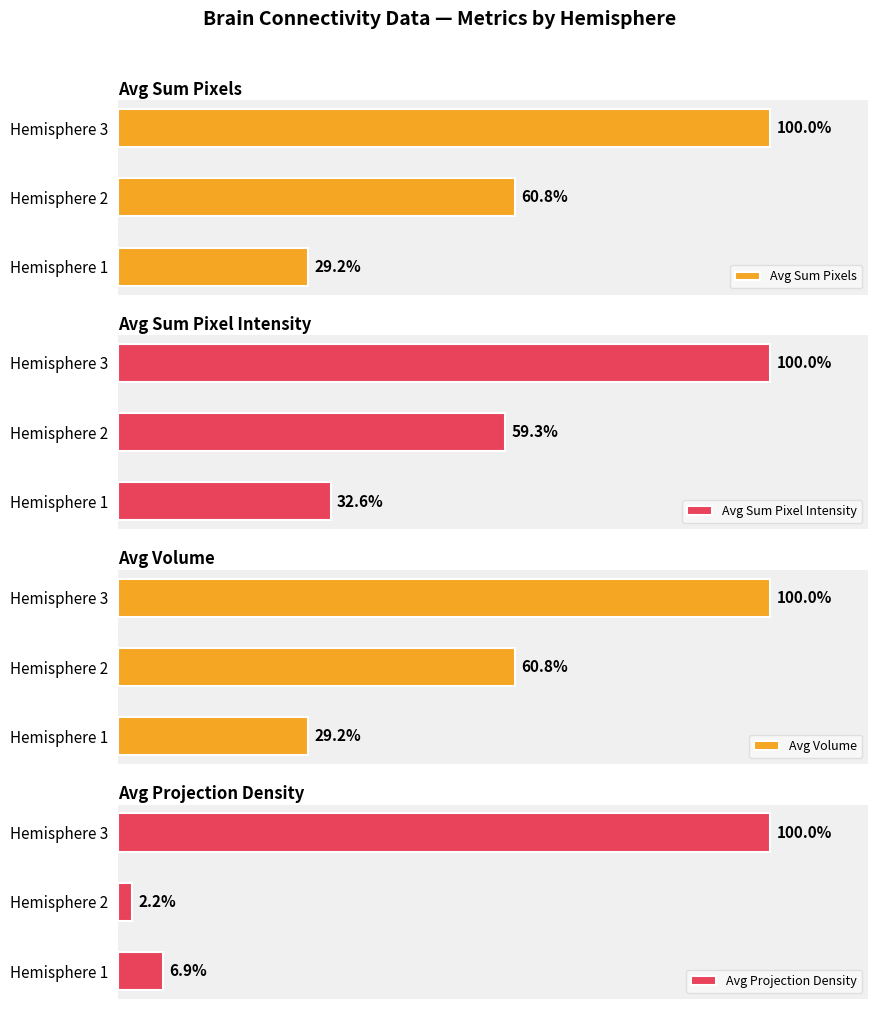

Where is Avg Volume nearest to the value 64?

Hemisphere 2